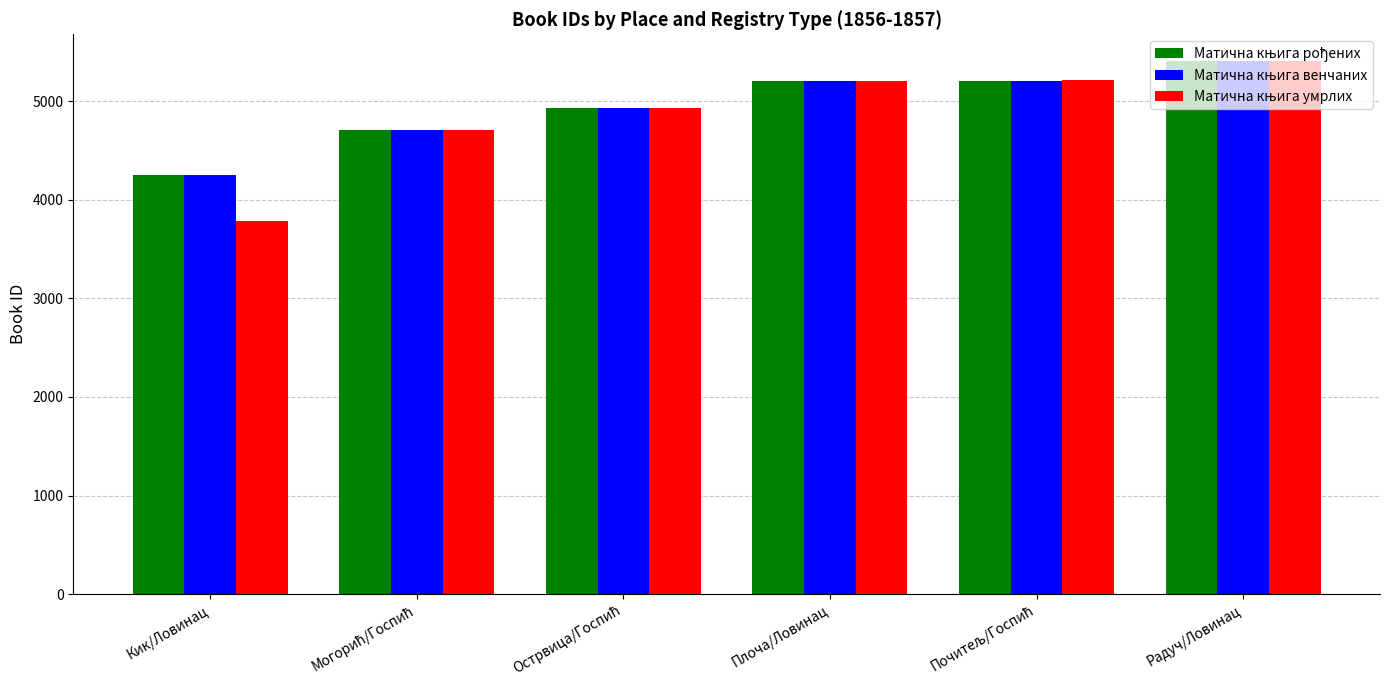

At how many categories does at least one series exceed 4060?

6